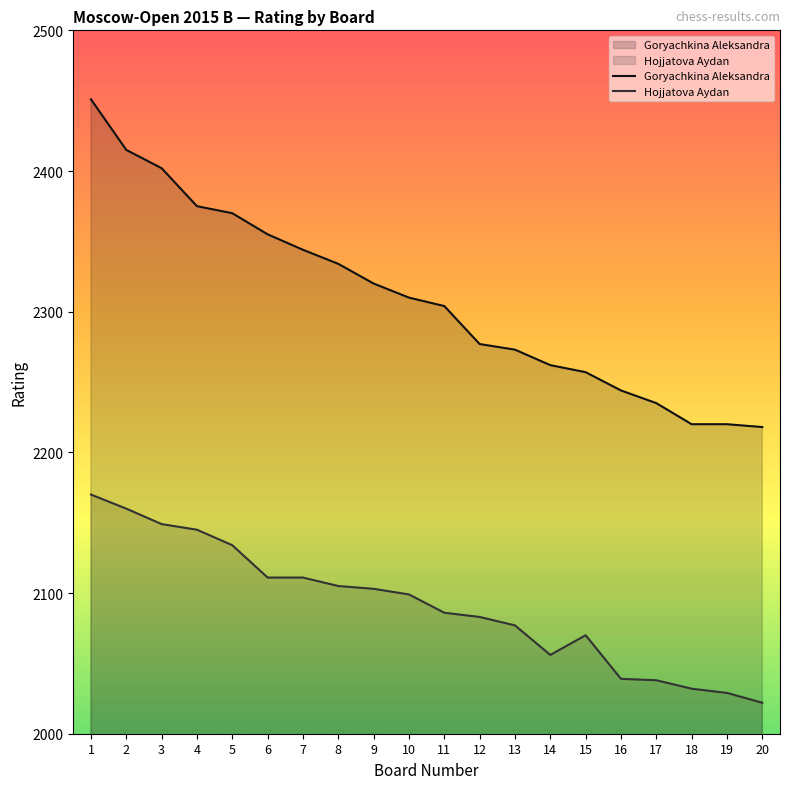

In Hojjatova Aydan, how many points are lower than both neighbors (excluding endpoints)?

1